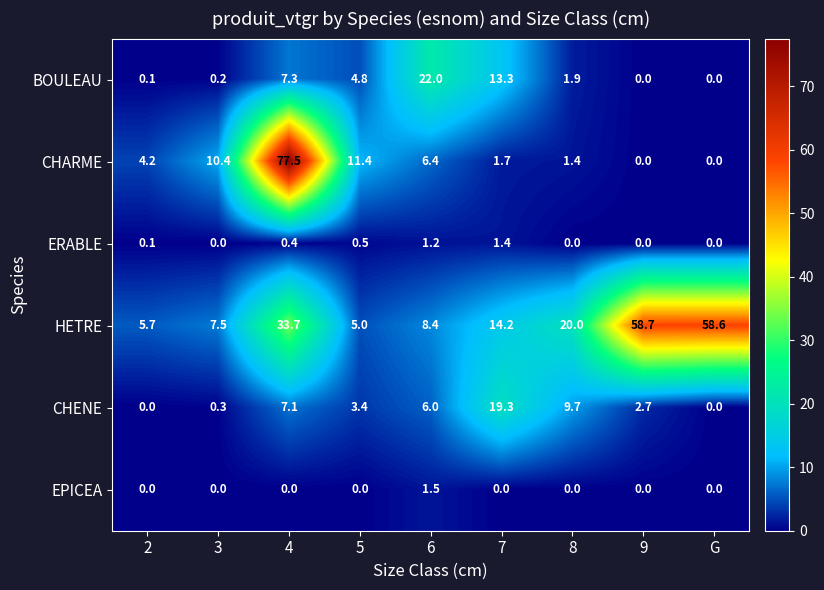

What is the greatest value displayed?

77.5